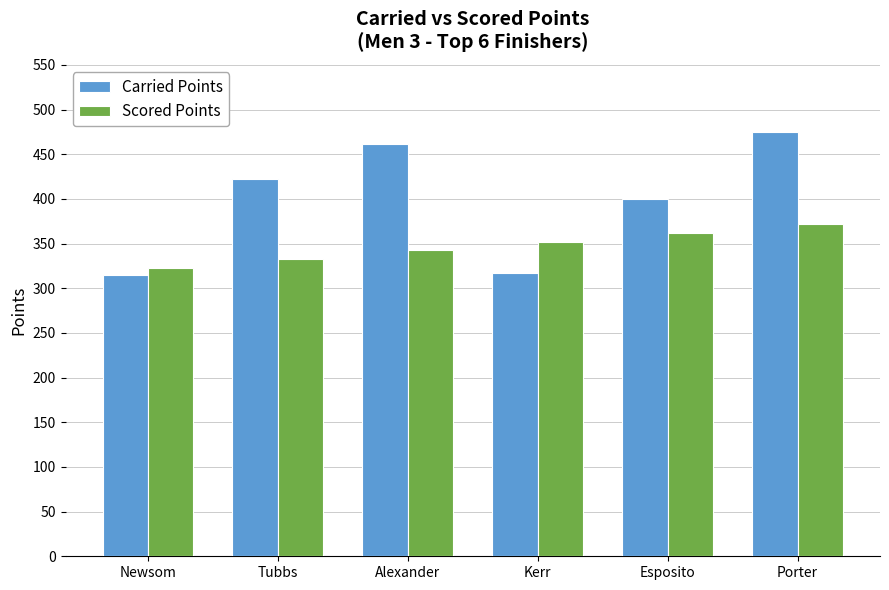

What are all the series names shown in the legend?

Carried Points, Scored Points